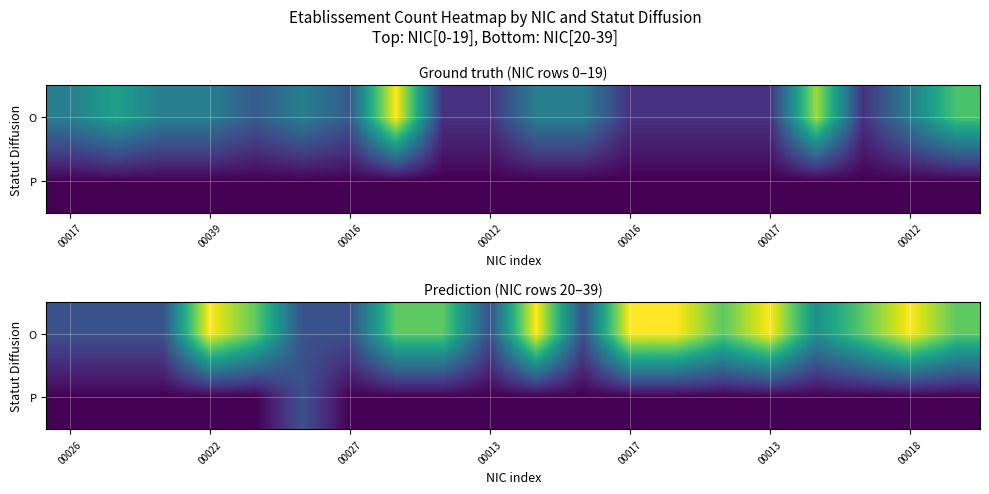

At how many categories does at least one series exceed 1?

13